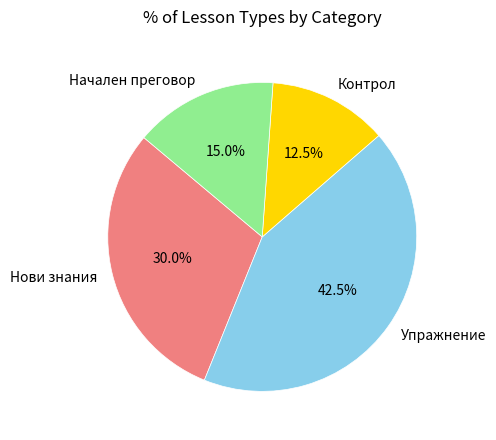

Does any single category account for the majority?

No